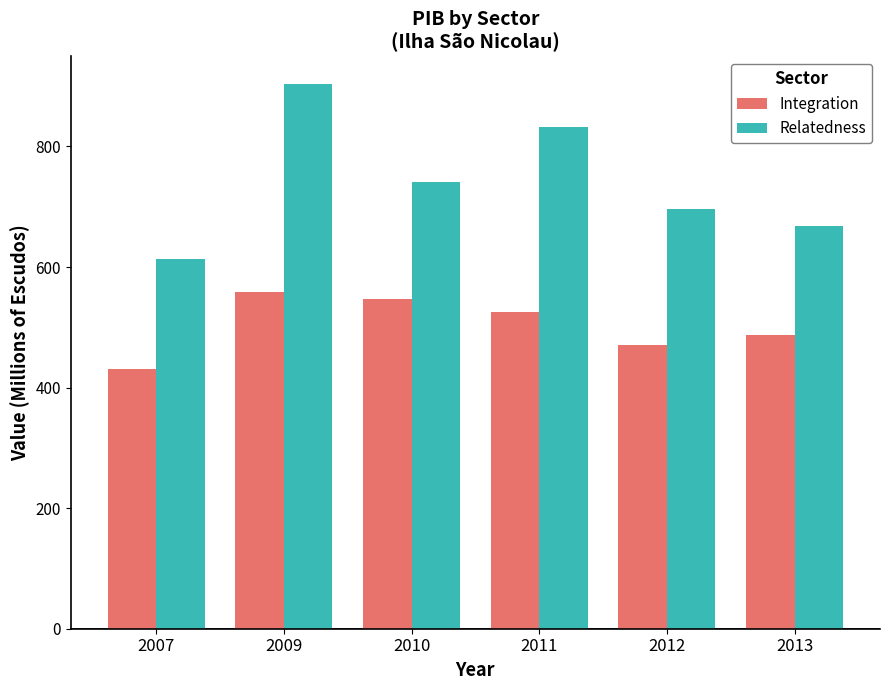

Which series has the largest total across all categories?

Relatedness